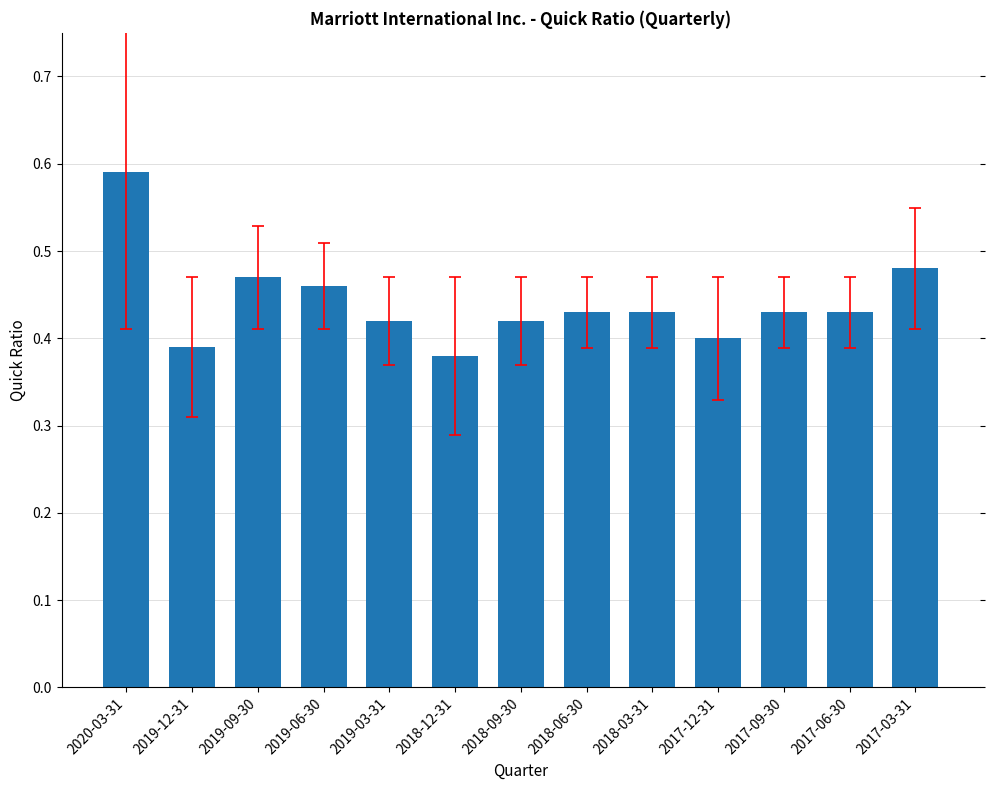

The value at 2018-09-30 is 0.7. True or false?

False